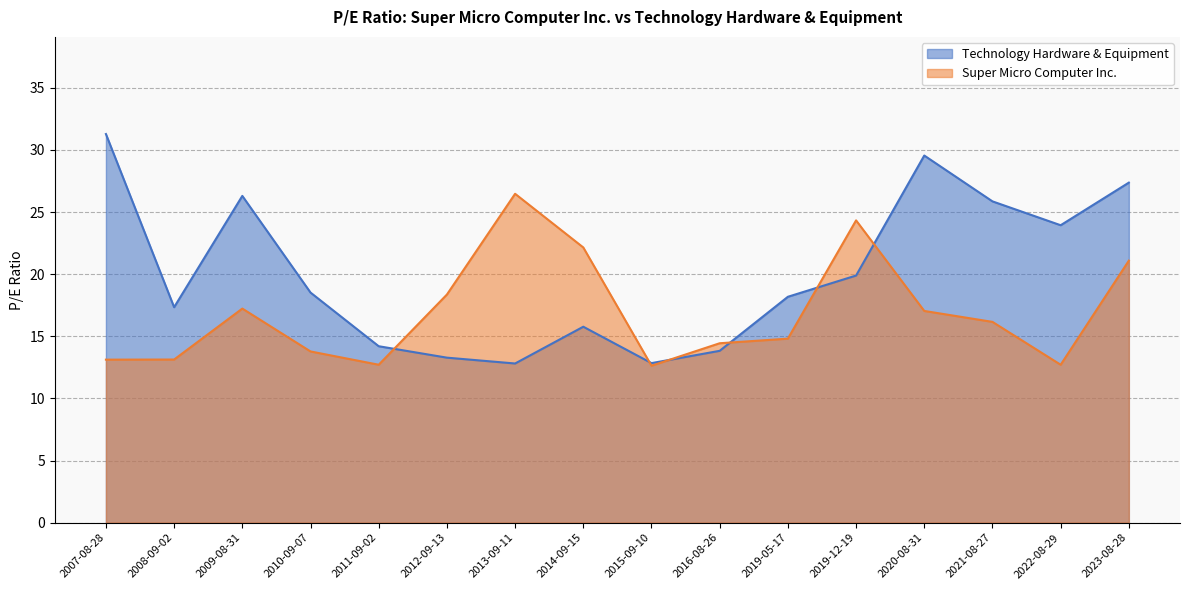

At which category does the chart reach its minimum across all series?

2015-09-10